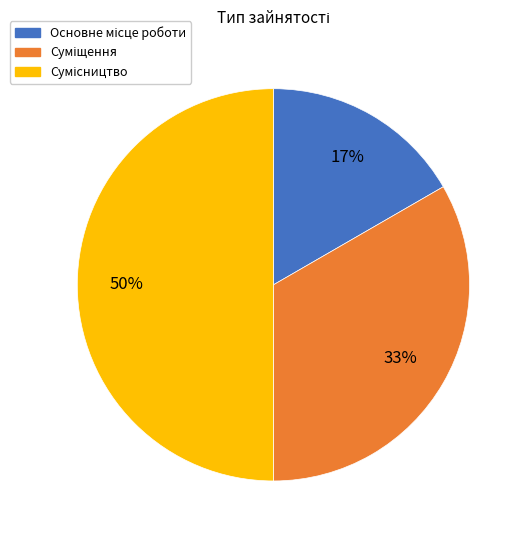

To the nearest percent, what is the average slice percentage?

33%